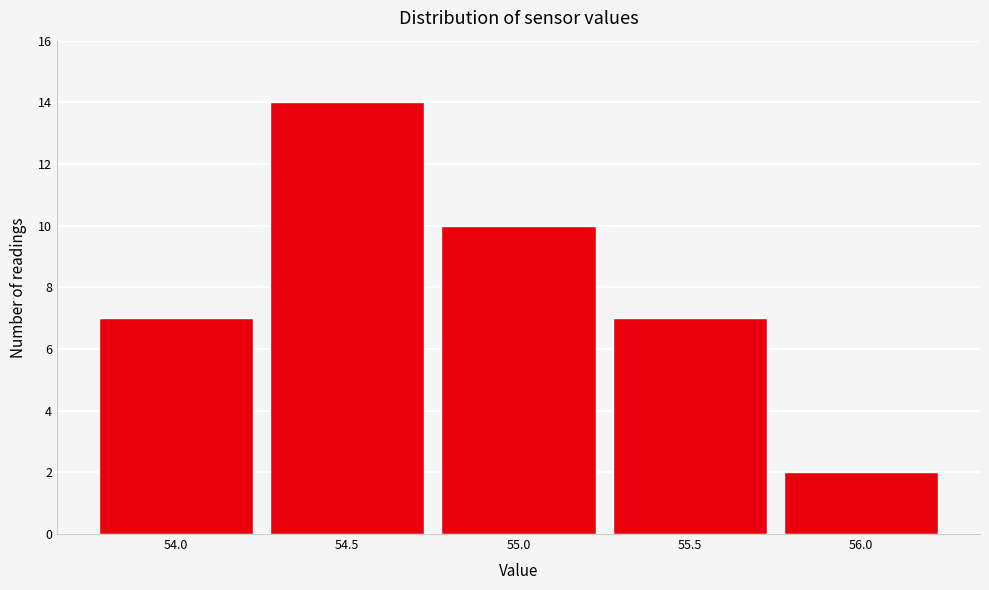

Reading right to left, extract all data points from this chart.

56.0=2	55.5=7	55.0=10	54.5=14	54.0=7